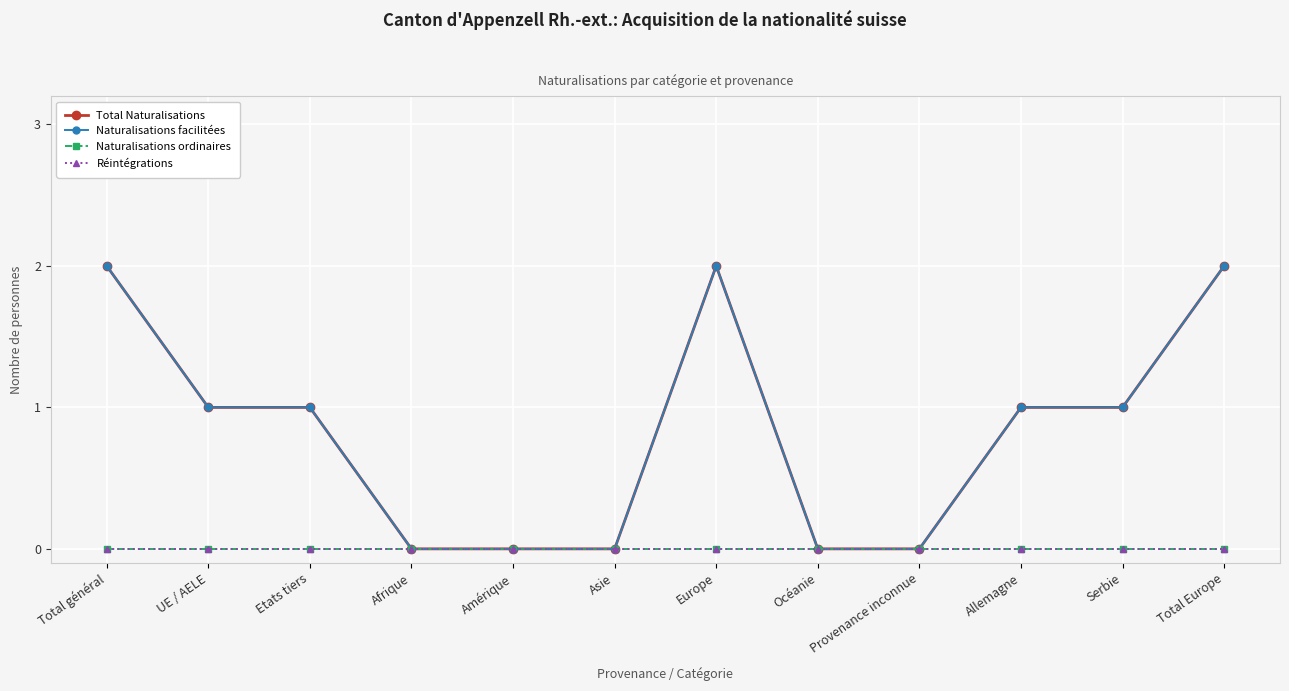

True or false: Réintégrations has more than 0 points higher than both neighbors.

False